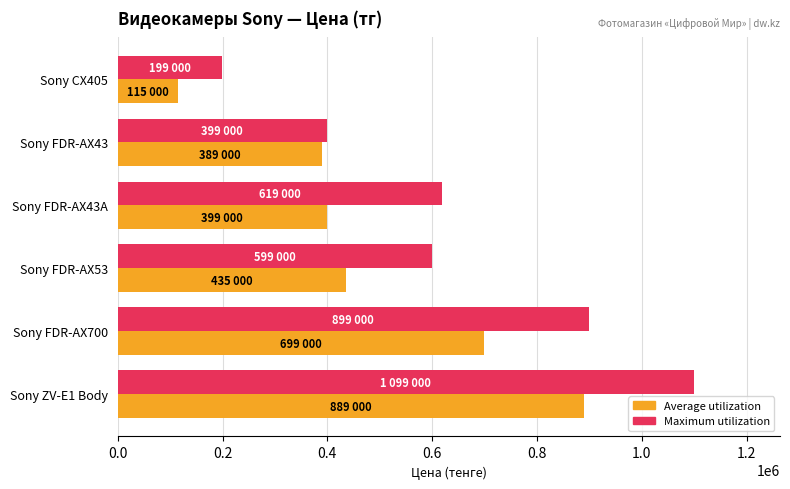

What is the approximate value of Maximum utilization at Sony FDR-AX43?

399000